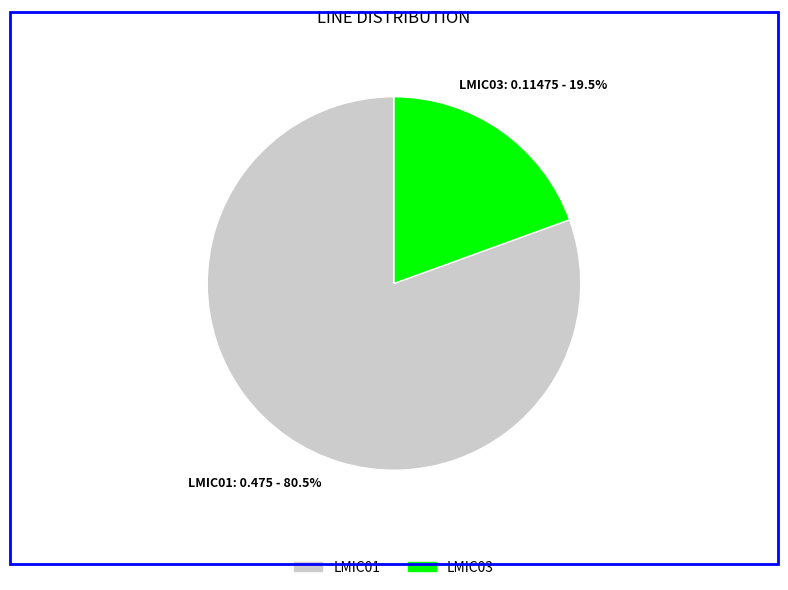

What is the largest slice in the pie chart?

LMIC01